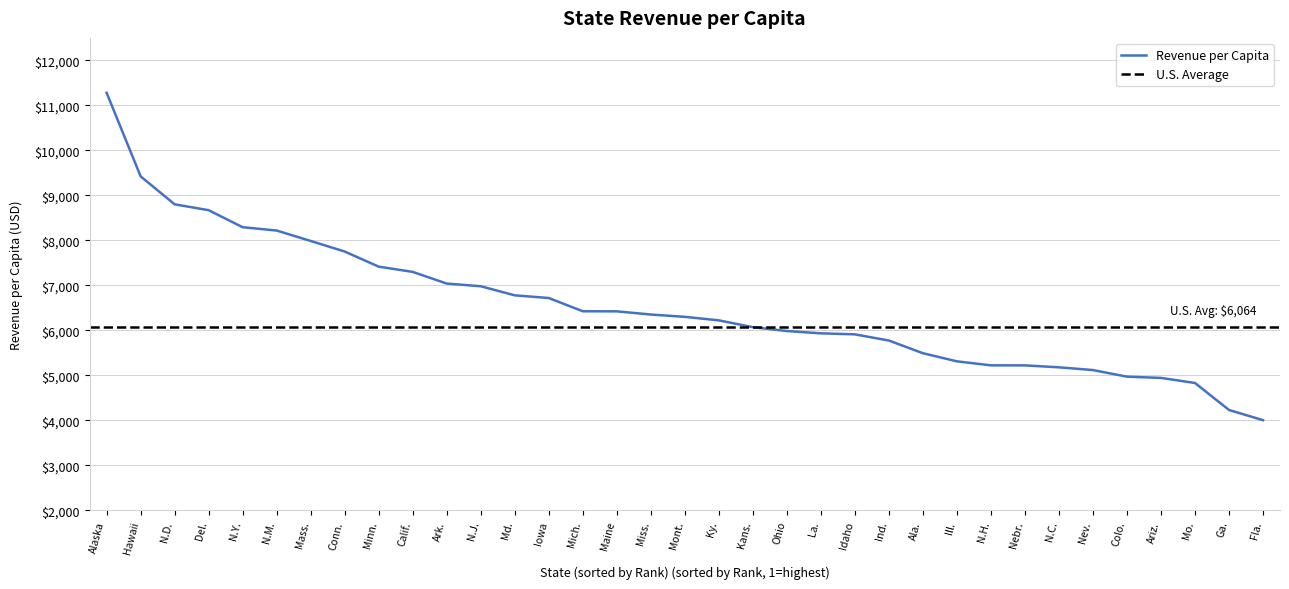

The value at N.J. is 9560.3. True or false?

False